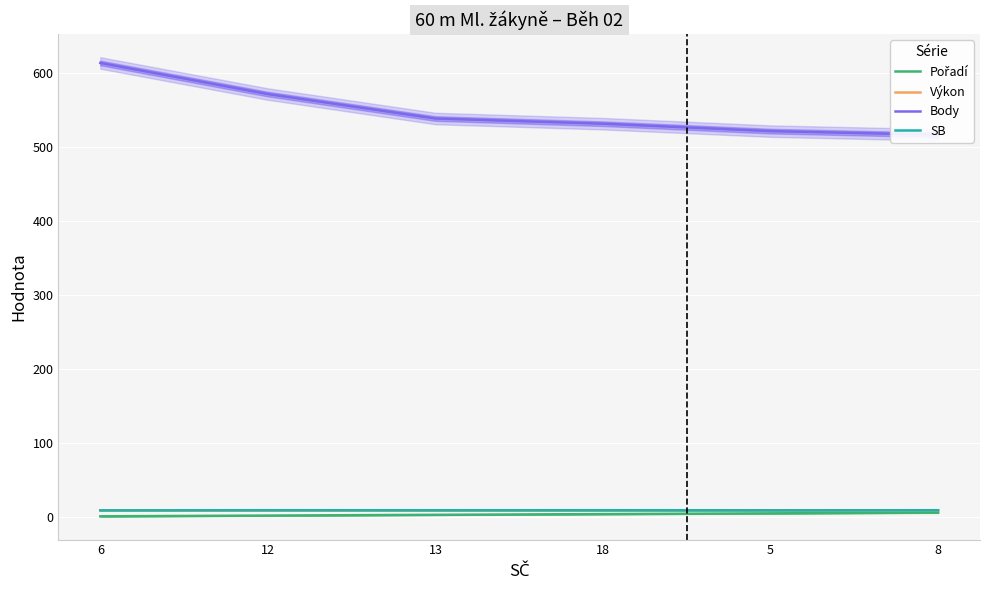

What is the sum of the Pořadí values at 12 and 18?

6.0